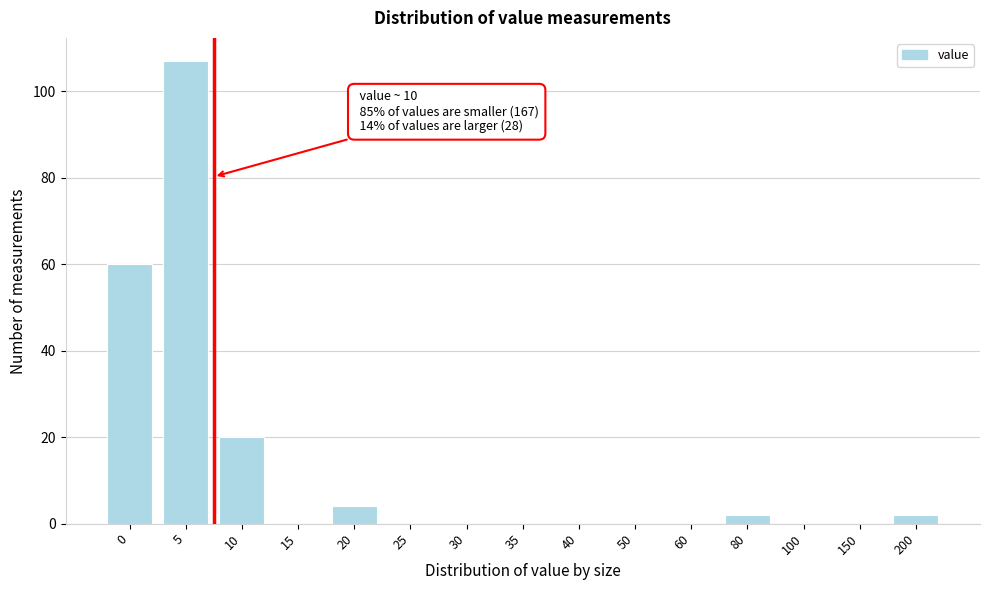

Is it true that the value at 100 is 0?

True